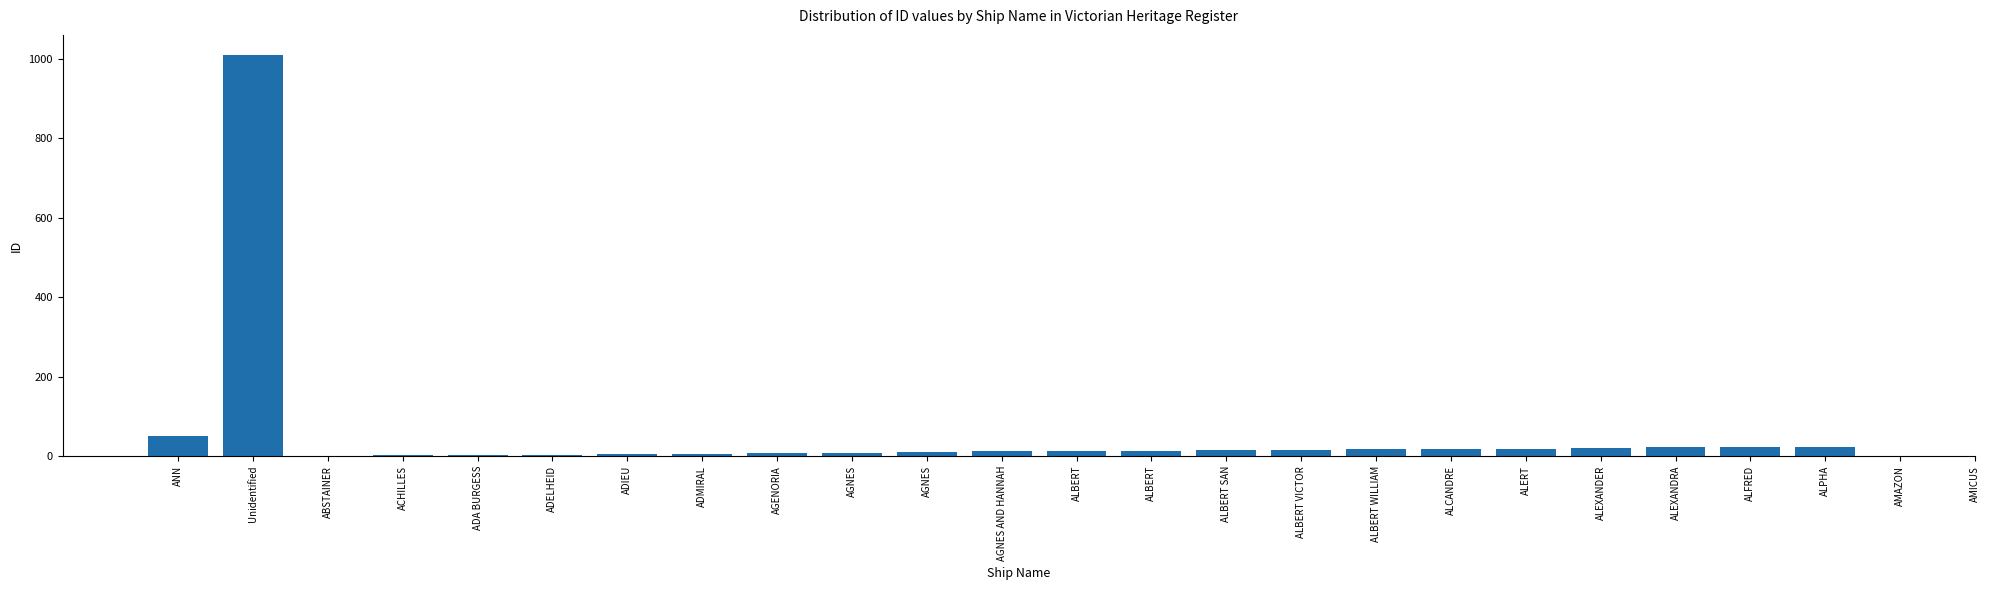

The value at ACHILLES is 2. True or false?

True